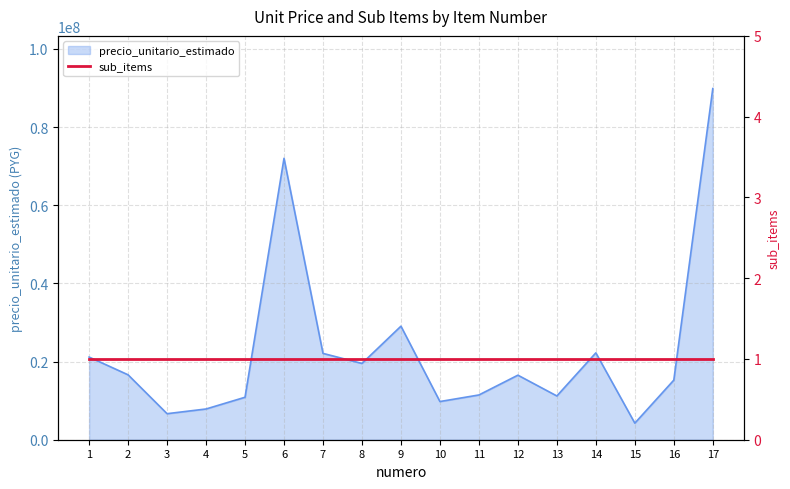

What is the value of the 2nd point from the left?

16605500